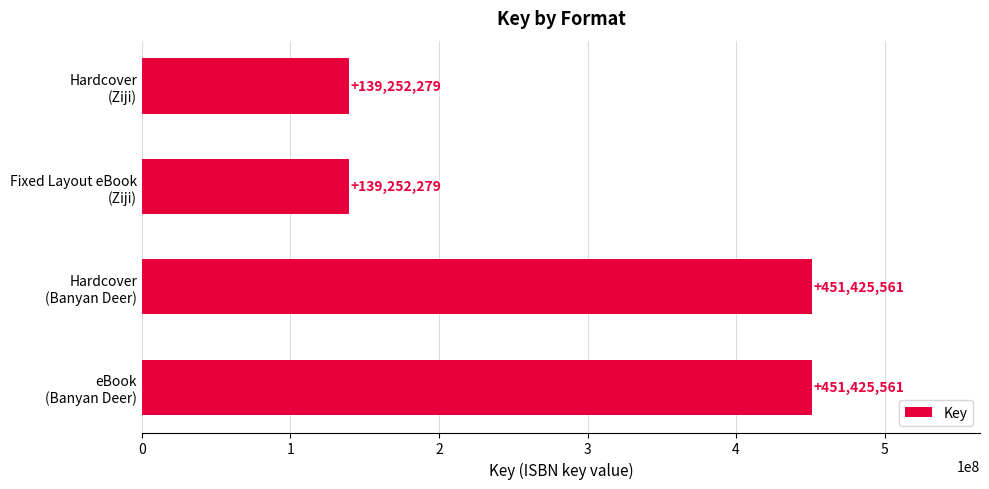

What is the maximum value shown in the chart?

451425561